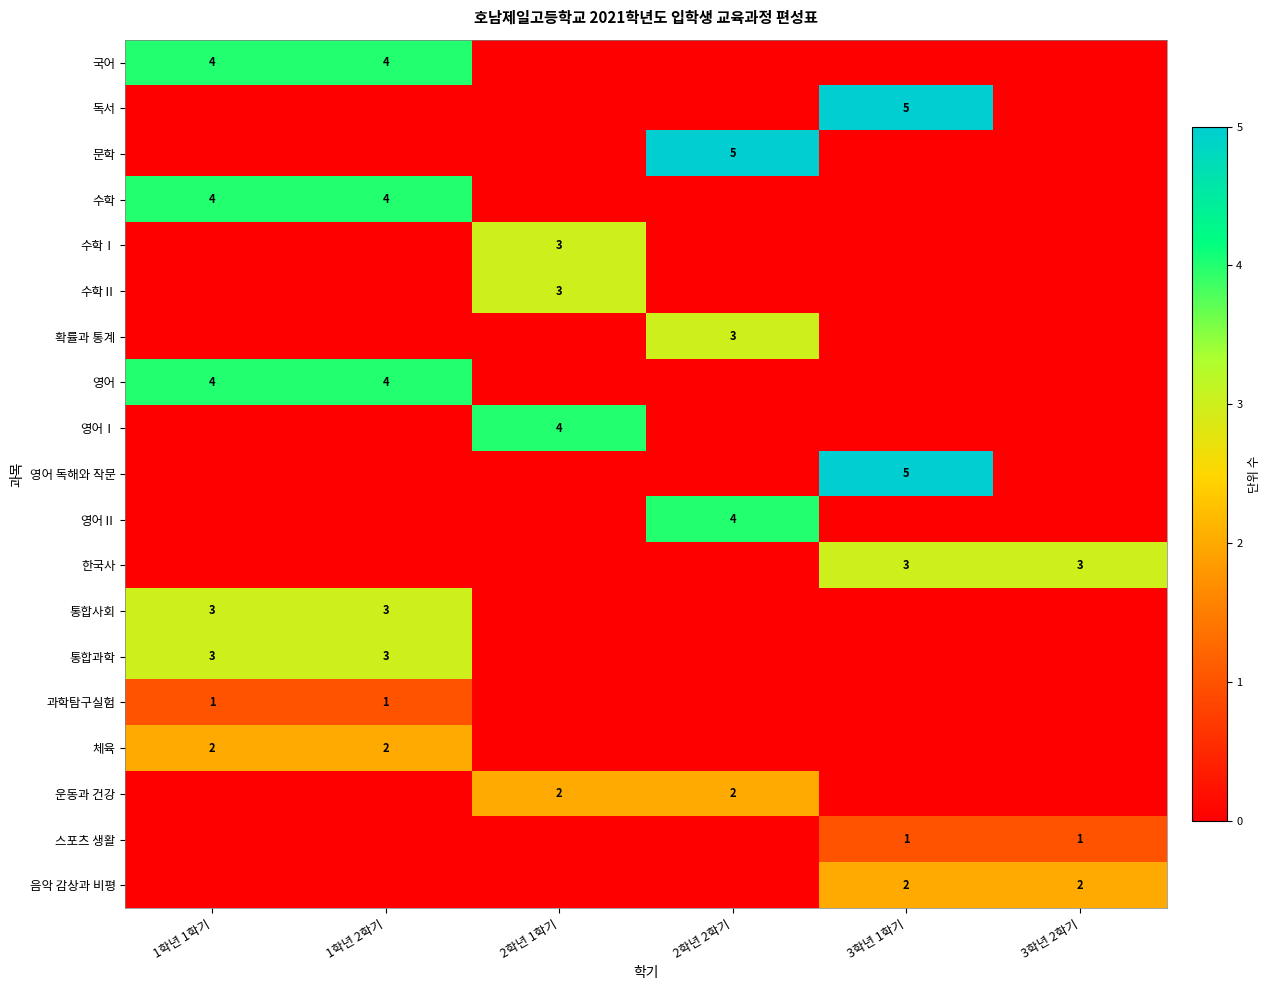

What is the sum of the 영어 values at 1학년 2학기 and 1학년 1학기?

8